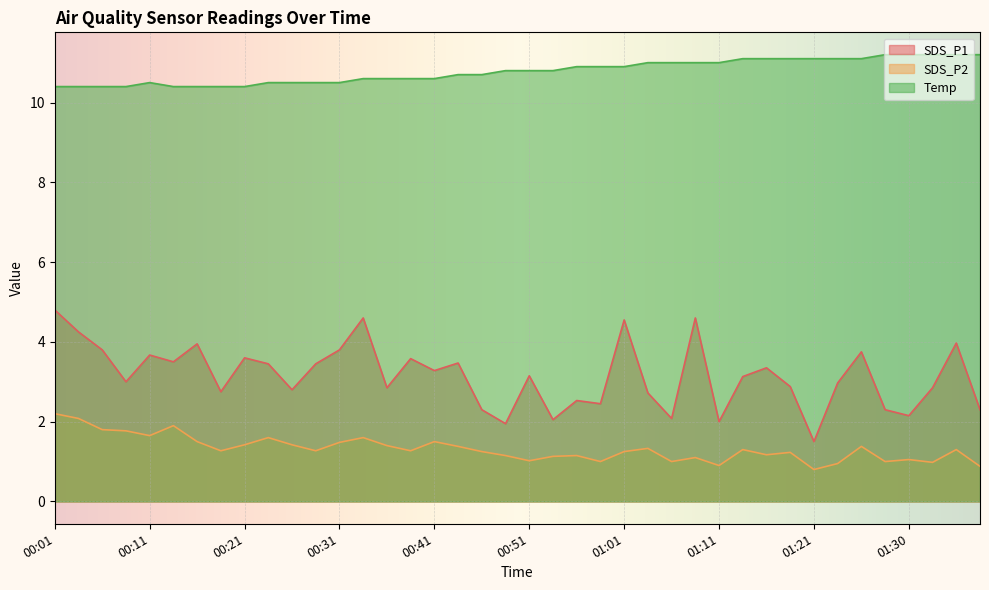

Which series has the largest total across all categories?

Temp